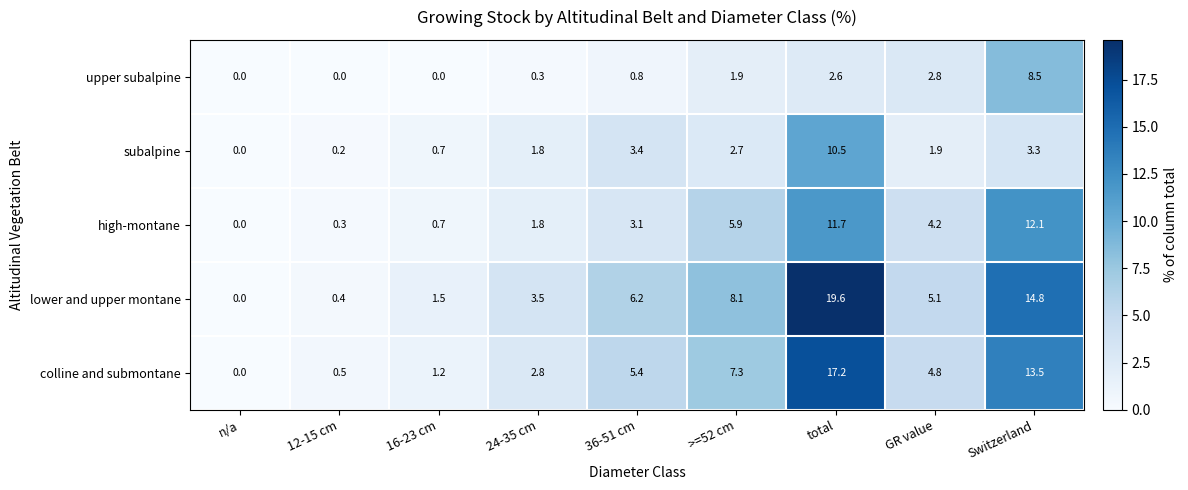

How many data points does each series have?

9